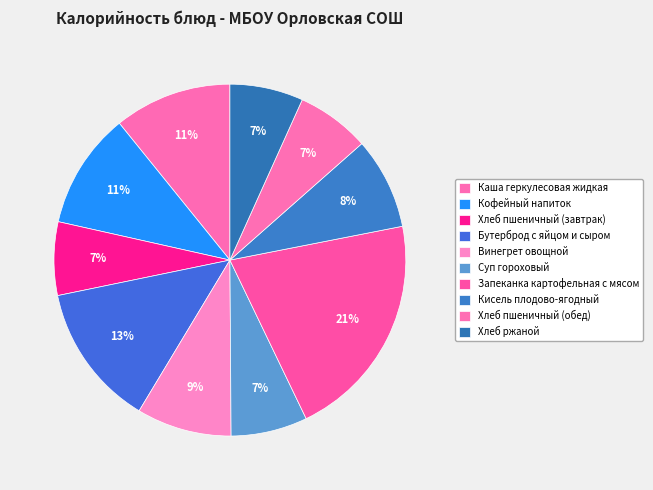

The Бутерброд с яйцом и сыром slice represents 13% of the pie. True or false?

True